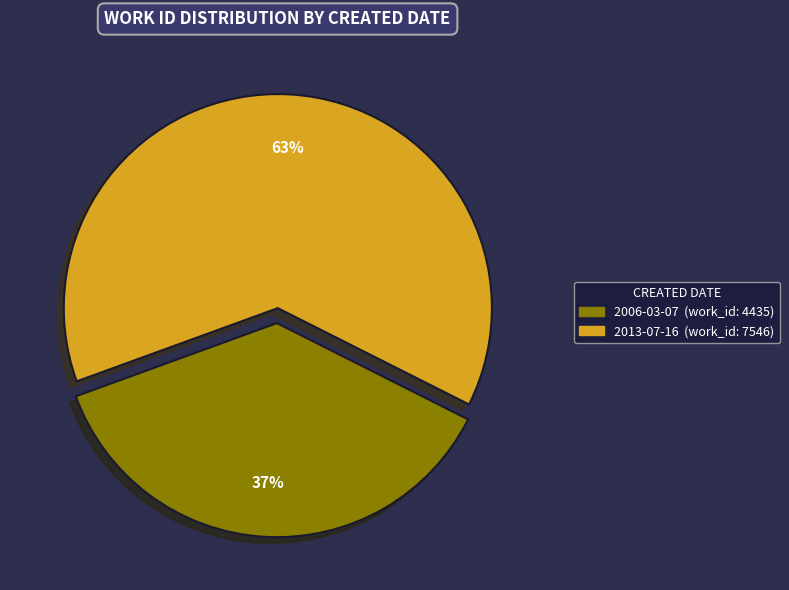

To the nearest percent, what portion does 2013-07-16 represent?

63%